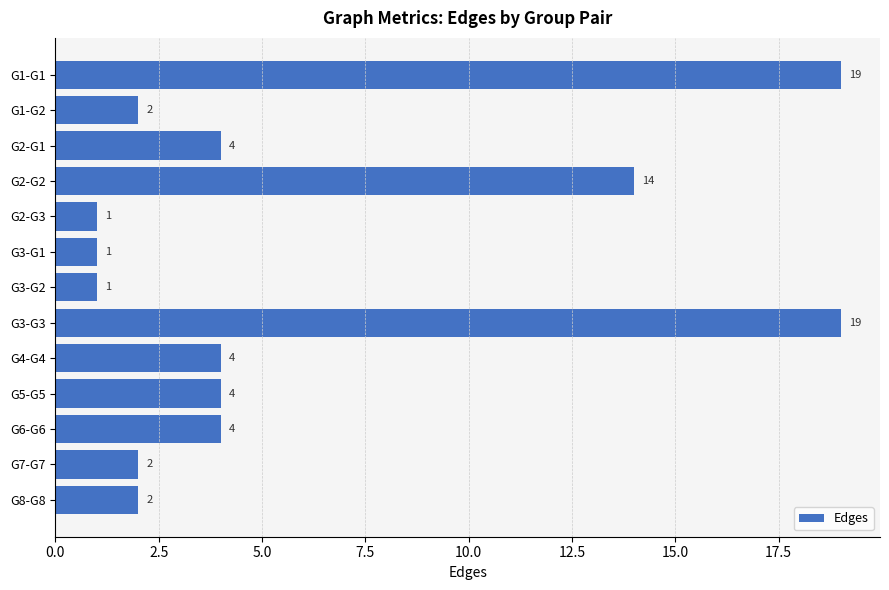

Approximately how many times larger is the value at G4-G4 compared to G5-G5?

1.0